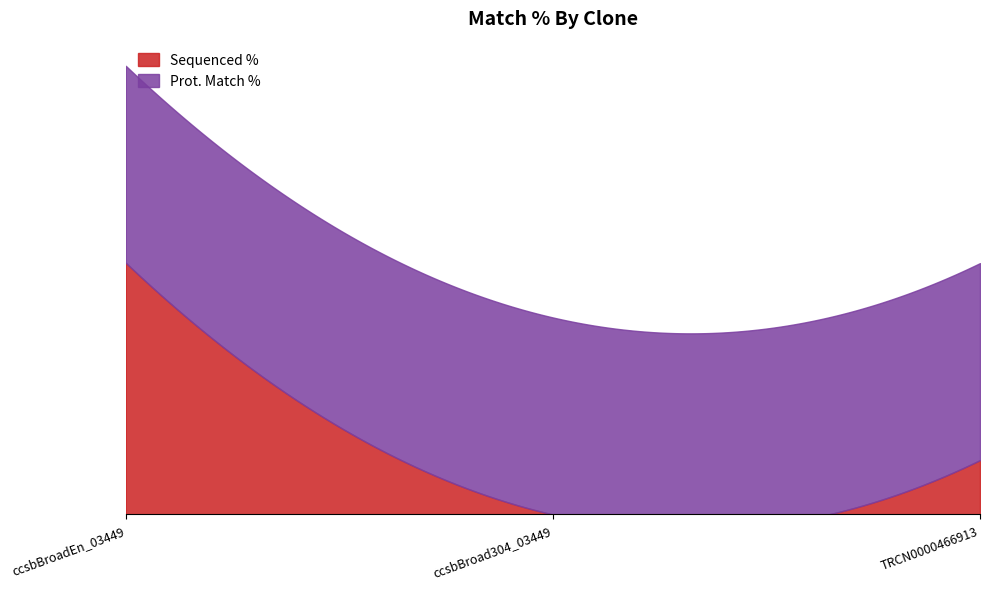

What is the total value across all series at TRCN0000466913?

99.9